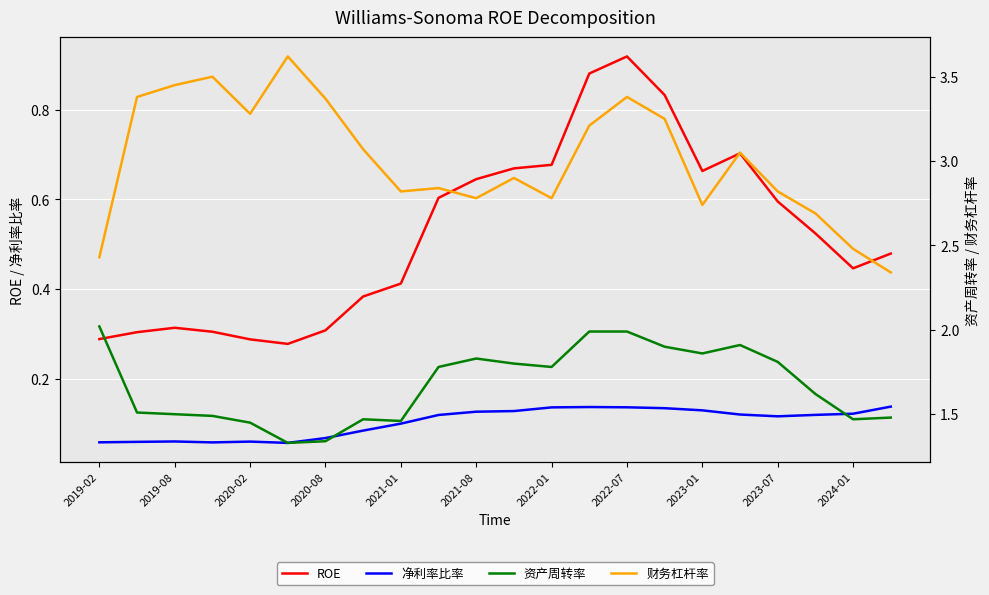

What is the value of the 财务杠杆率 point at the 18th from the left?

3.0